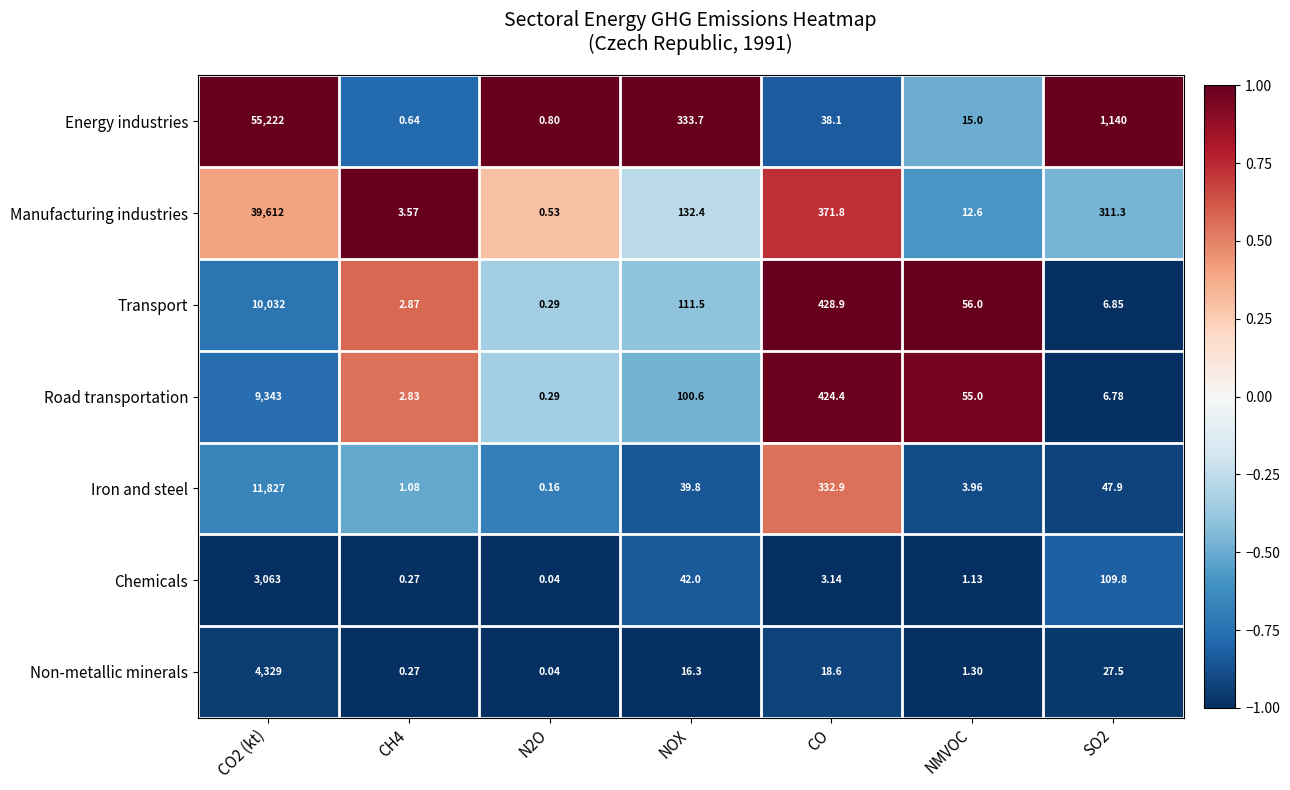

Where is Road transportation nearest to the value 4671?

CO